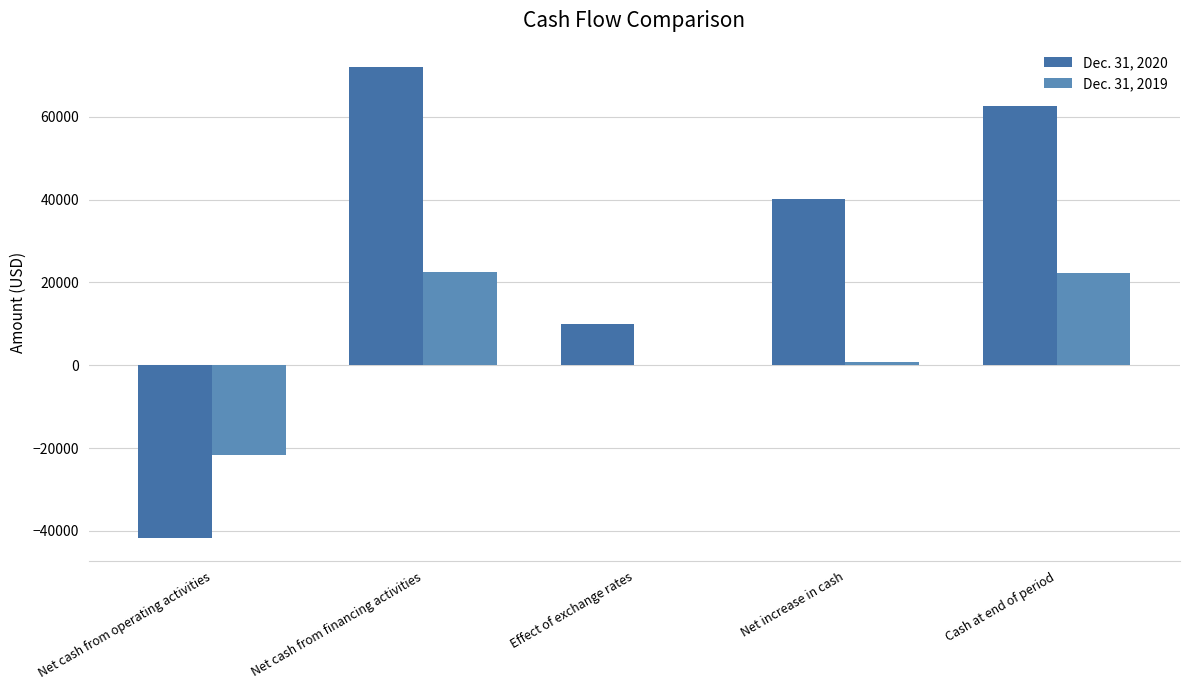

At which category does the chart reach its minimum across all series?

Net cash from operating activities